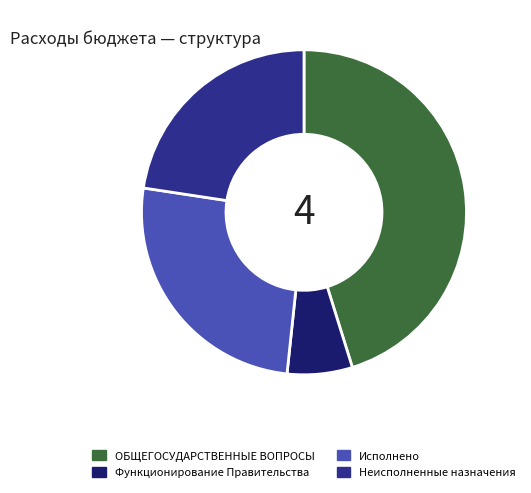

Rank the categories by value from lowest to highest.

Функционирование Правительства, Неисполненные назначения, Исполнено, ОБЩЕГОСУДАРСТВЕННЫЕ ВОПРОСЫ